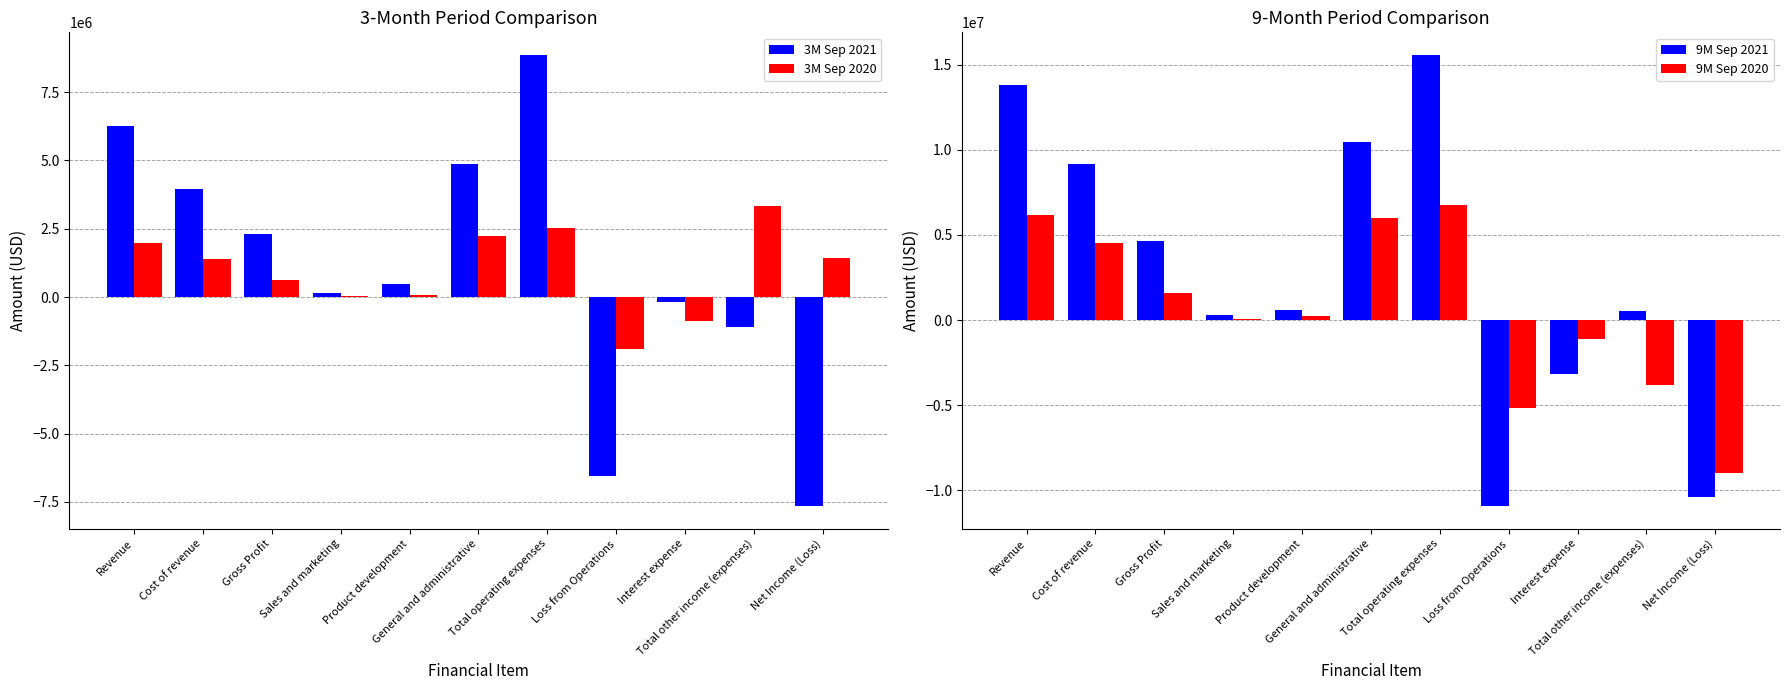

What is the total value across all series at Cost of revenue?

19032798